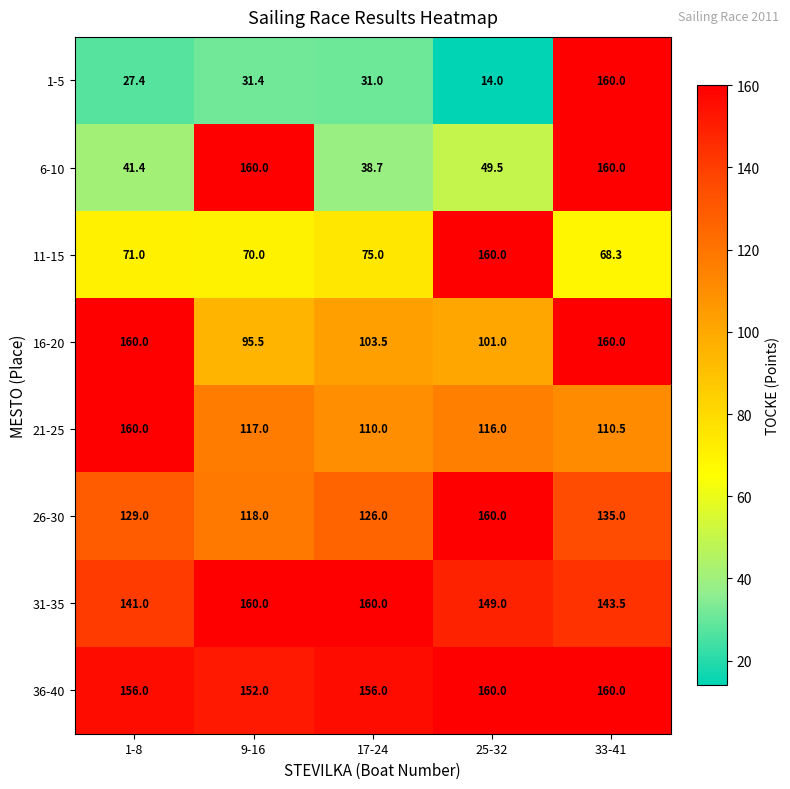

How many categories are shown in the chart?

5